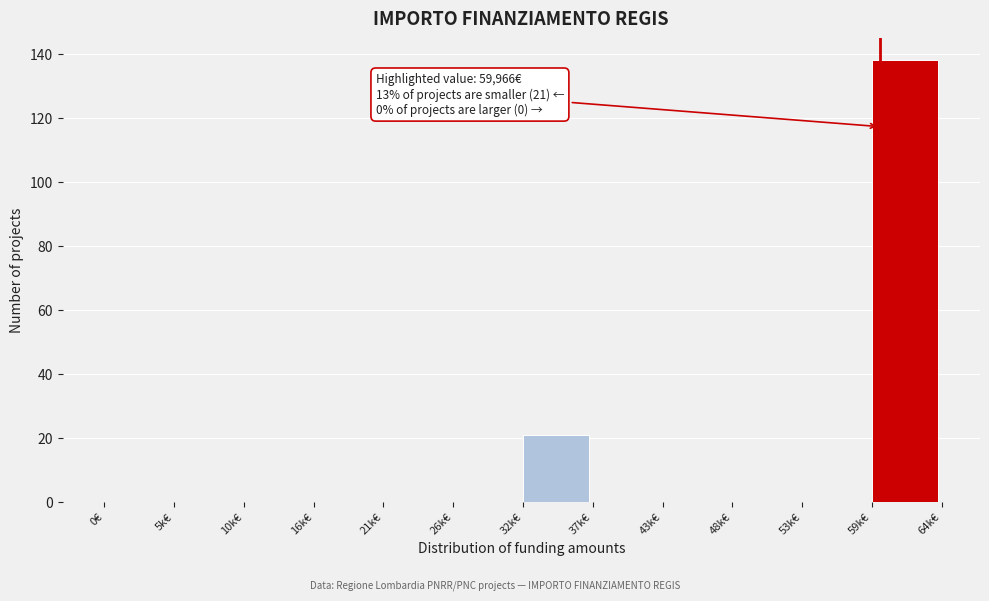

Reading left to right, extract all data points from this chart.

0€=0	5k€=0	10k€=0	16k€=0	21k€=0	26k€=0	32k€=21	37k€=0	43k€=0	48k€=0	53k€=0	59k€=138